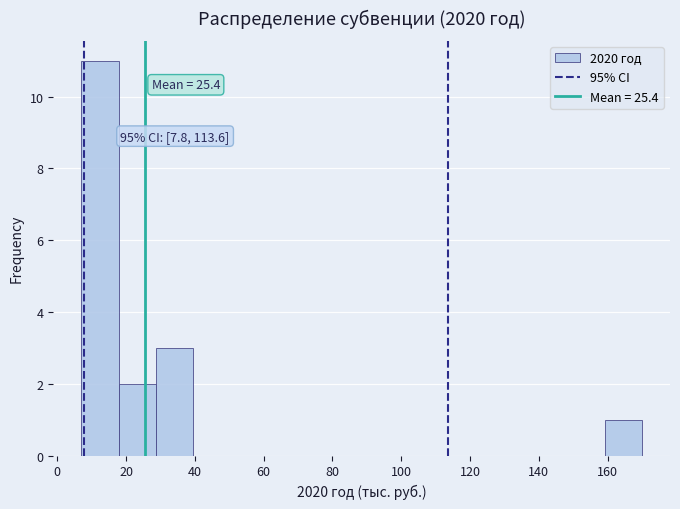

Over which range of the x-axis is the bar tallest?

8 to 18